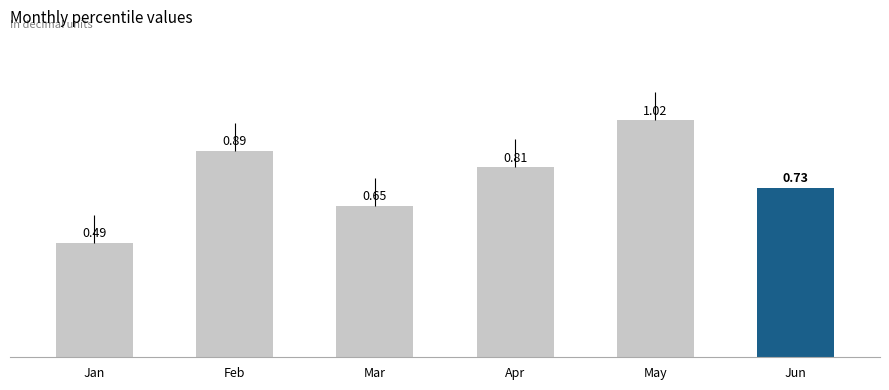

How many categories are shown in the chart?

6